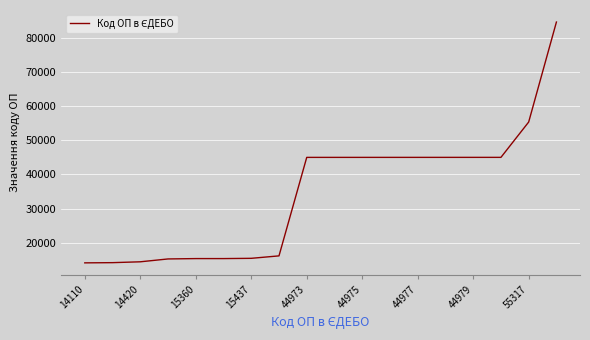

What is the greatest value displayed?

84576